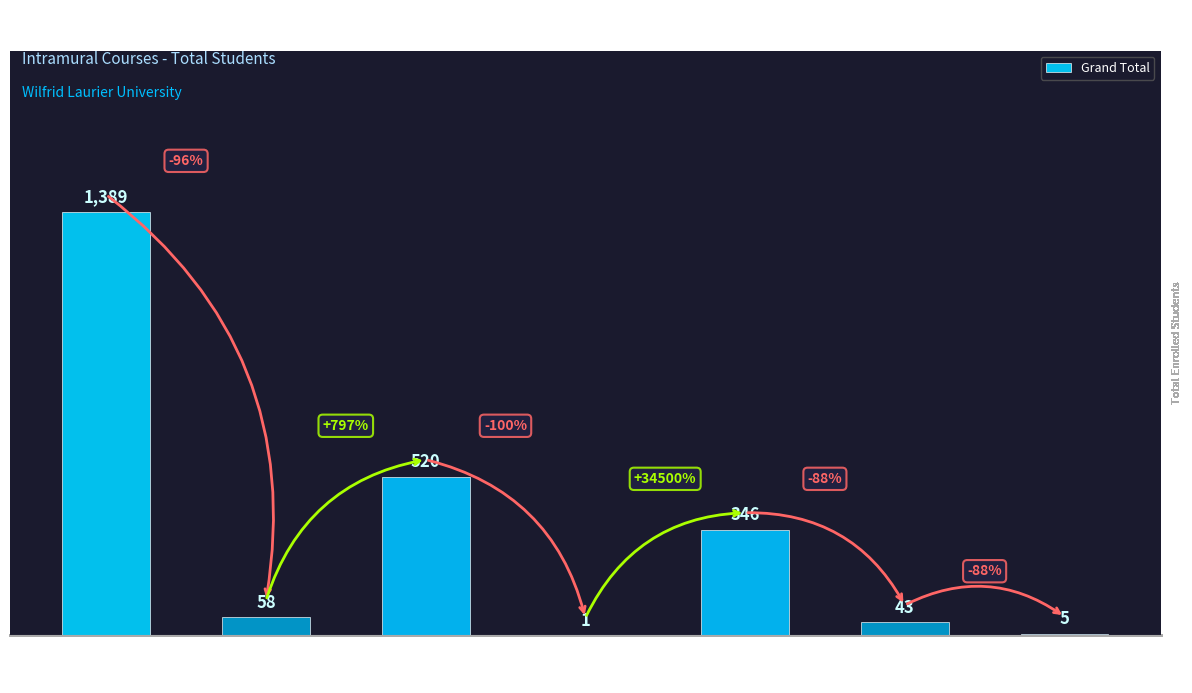

What is the maximum value shown in the chart?

1389